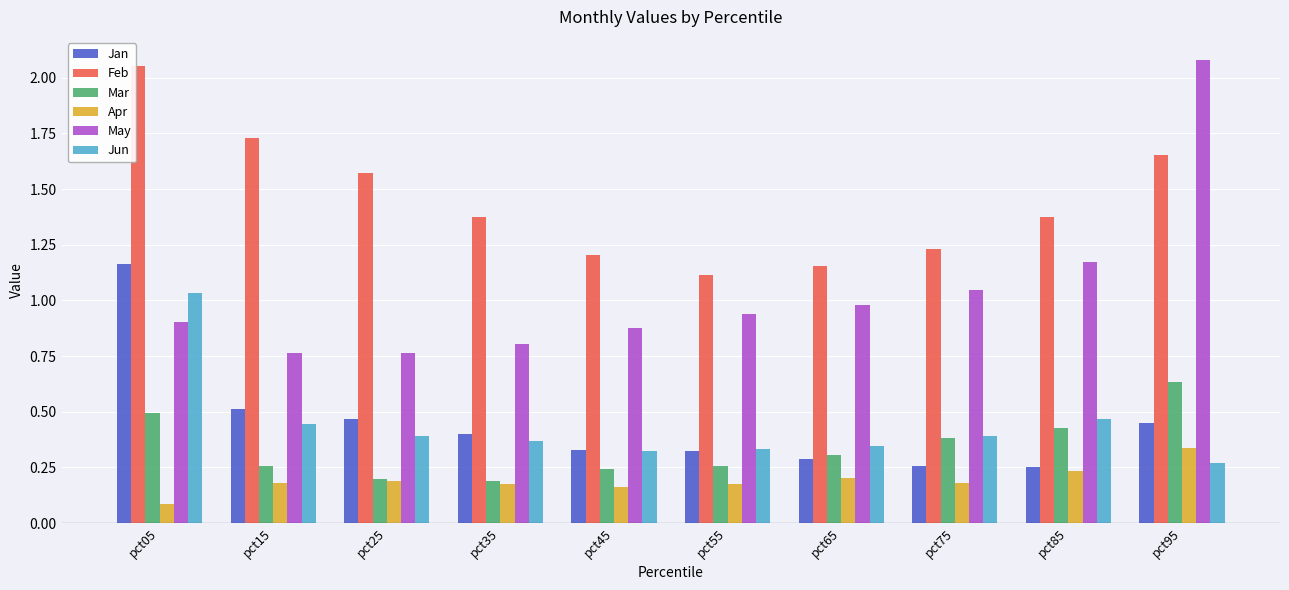

Is the value of Jan at pct15 greater than the value of Feb at pct15?

No